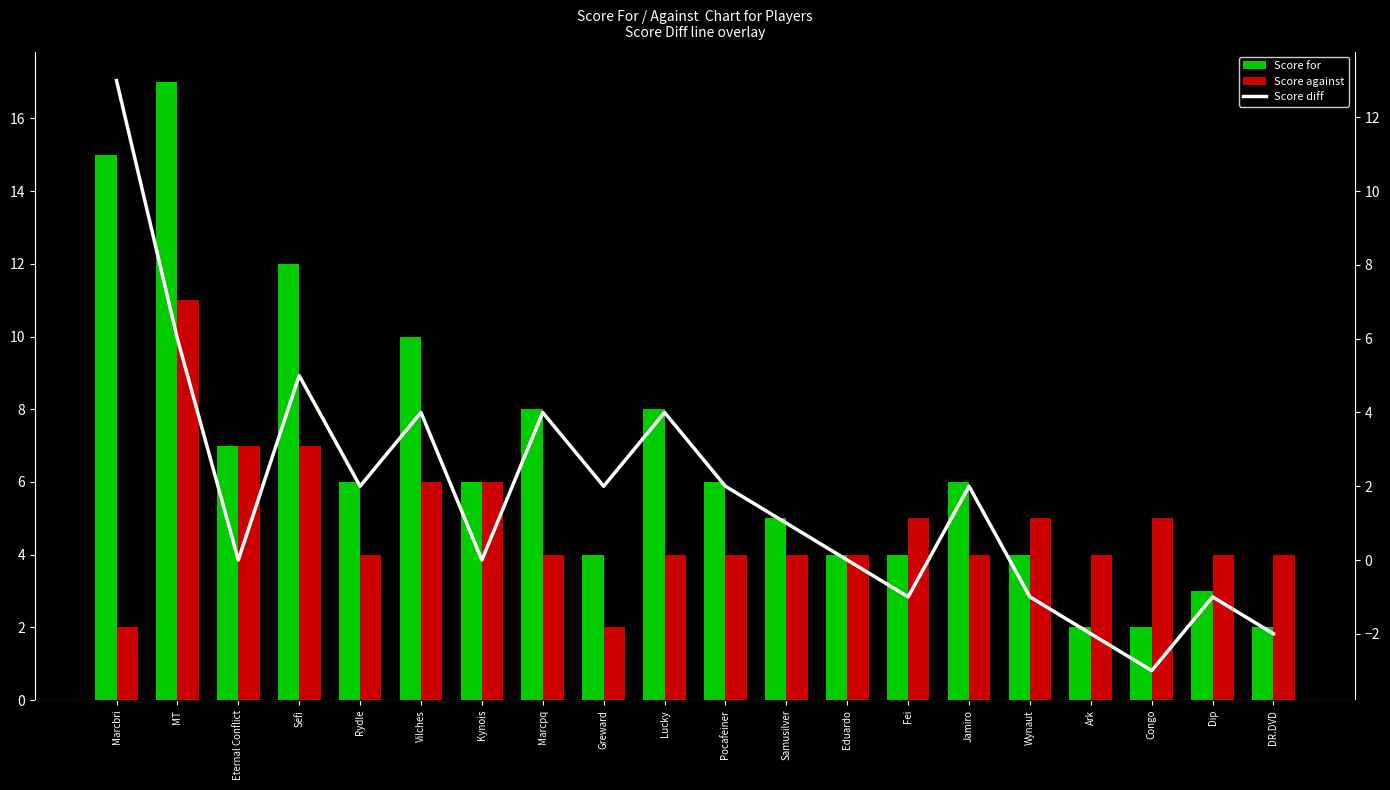

How many bars are there in total?

20